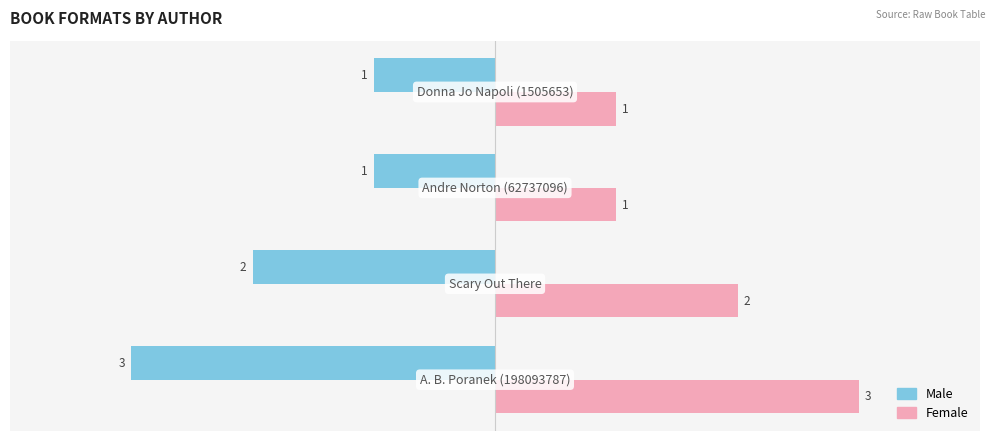

What is the sum of all Male values?

-7